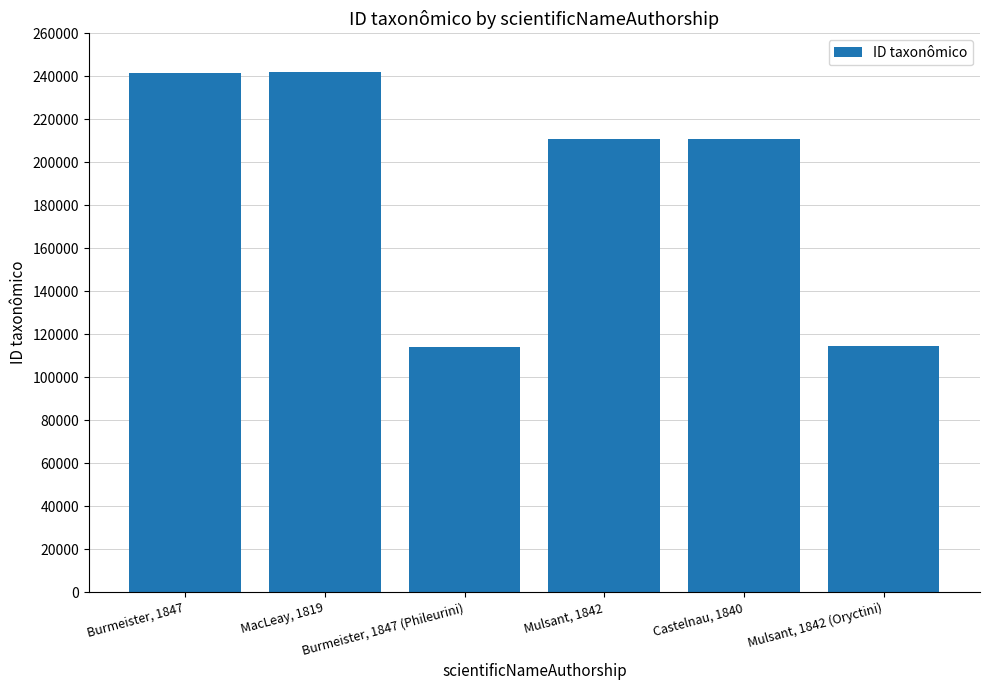

The value at MacLeay, 1819 is 242011. True or false?

True